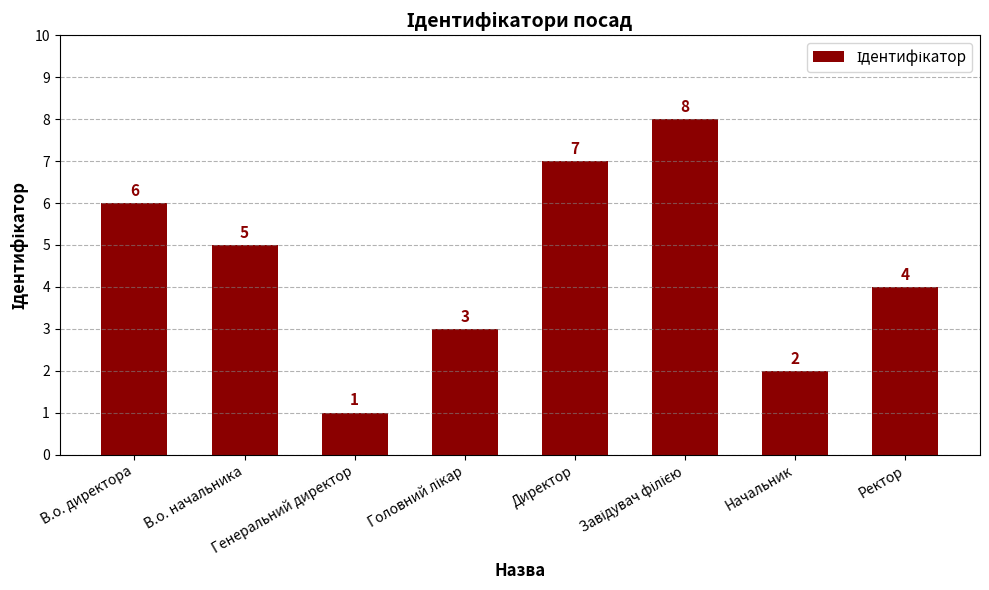

The value at Директор is 7. True or false?

True